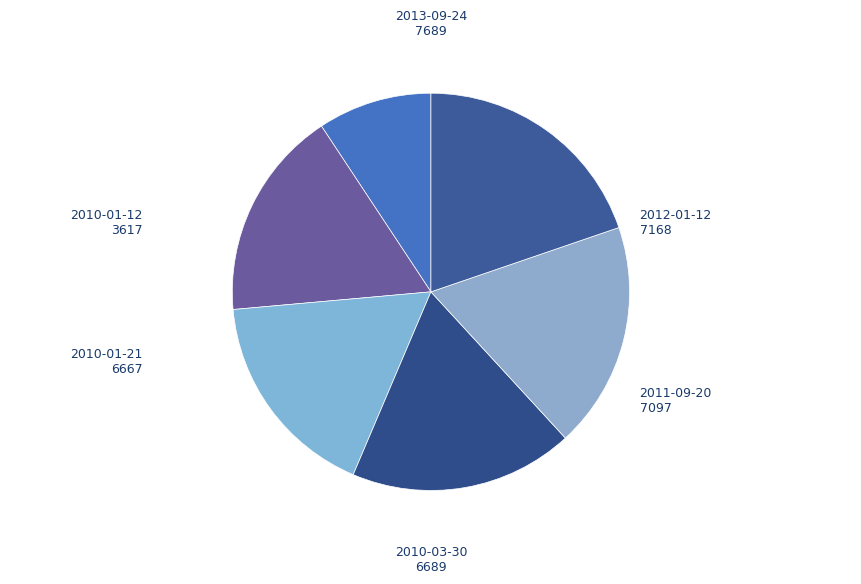

How many slices are in this pie chart?

6